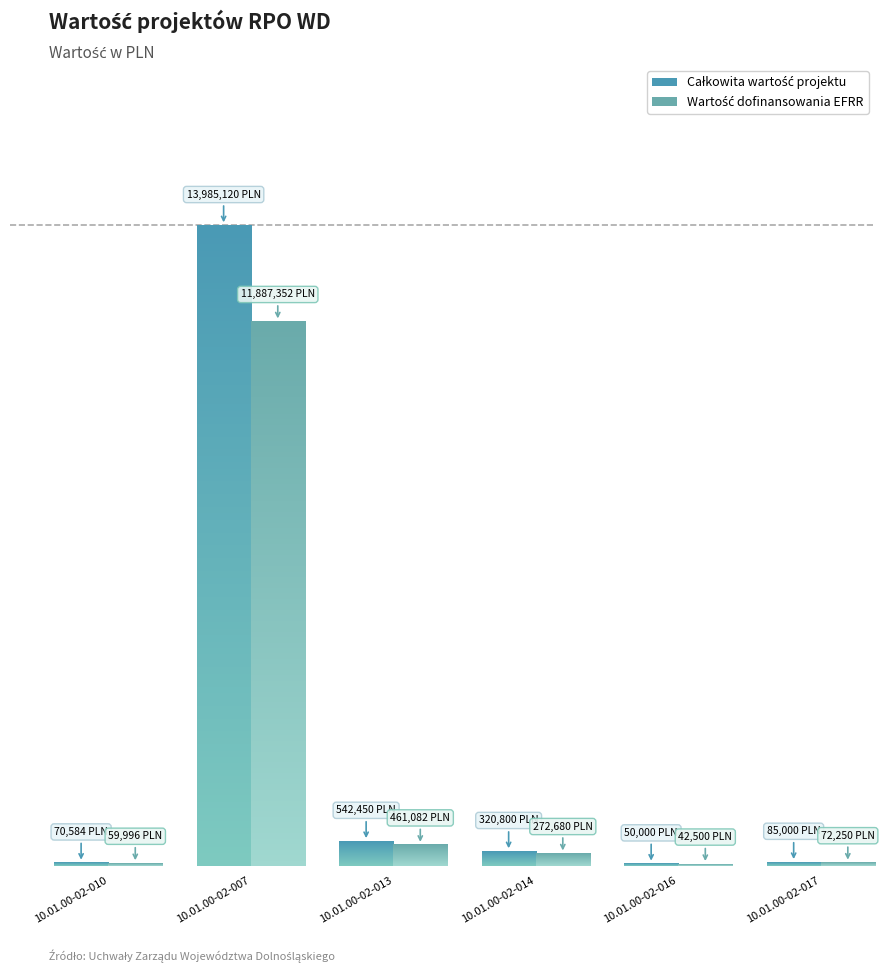

What is the greatest value displayed?

13985120.0